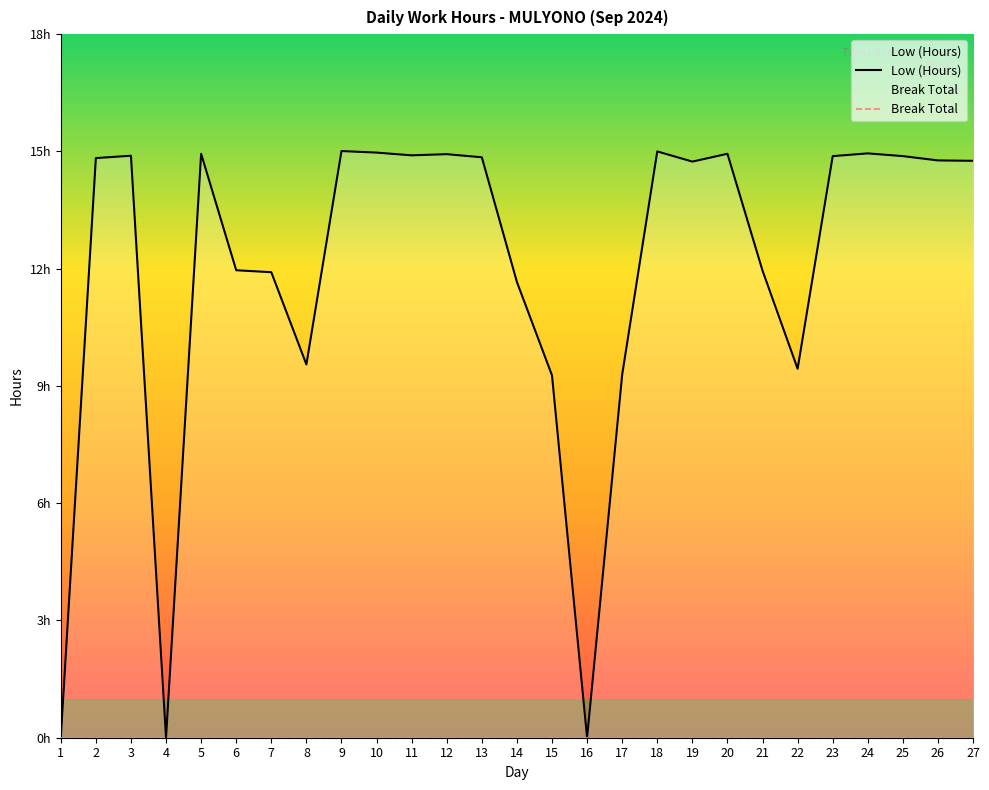

Does the chart display data point markers on the line(s)?

No